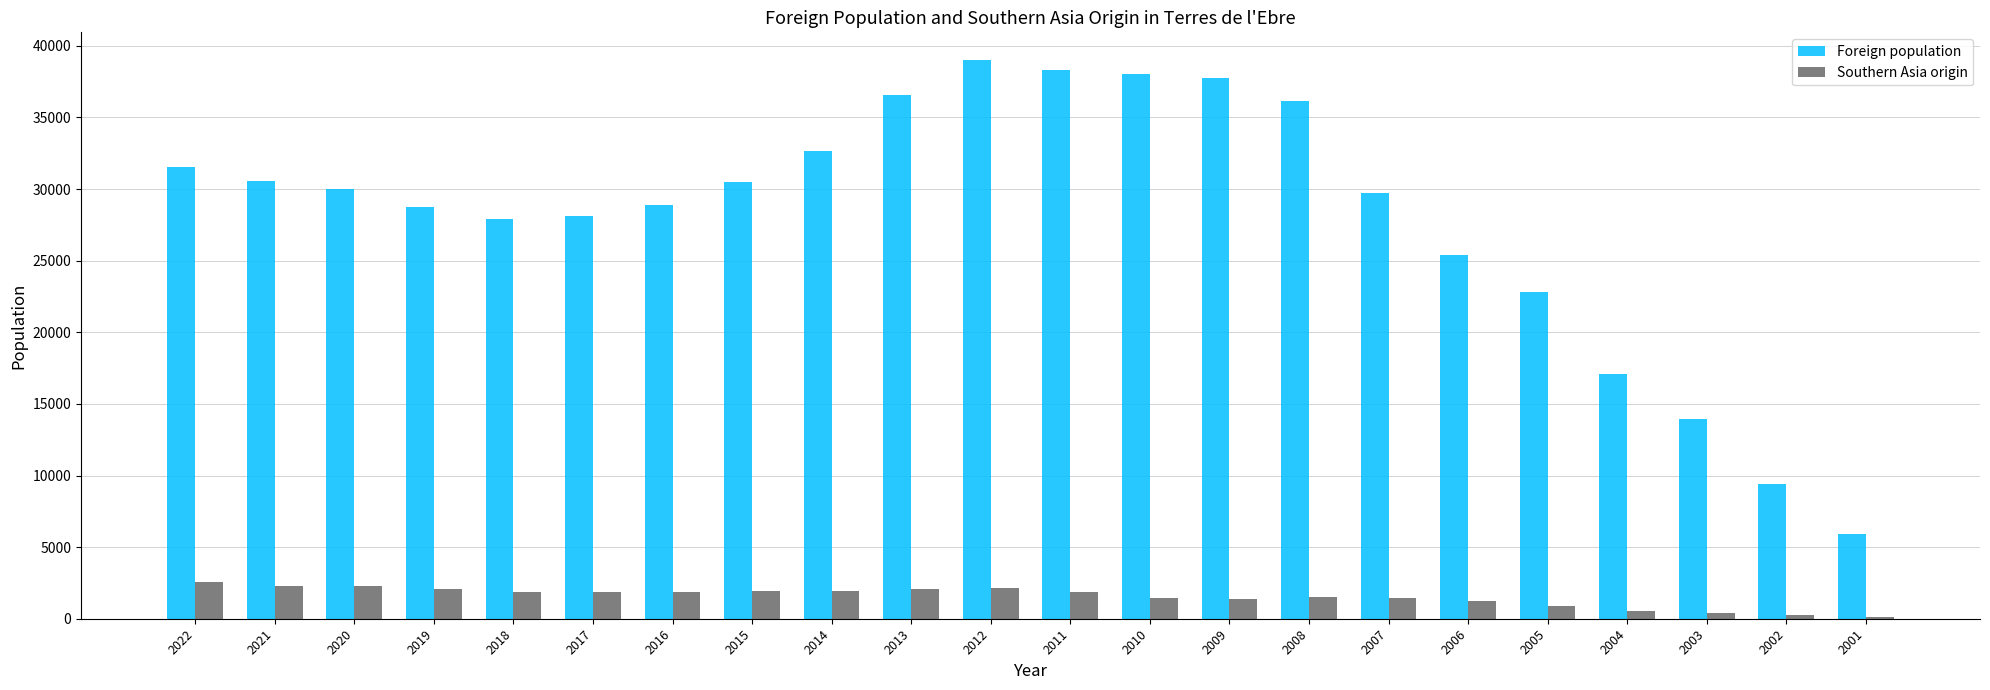

What is the greatest value displayed?

38996